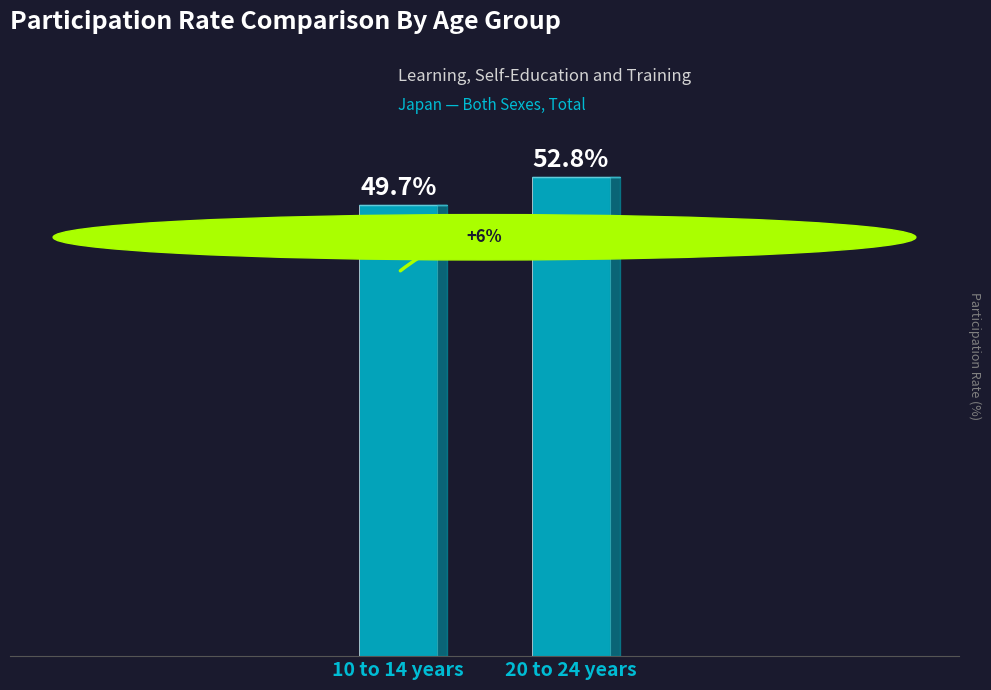

Are the bars horizontal?

No